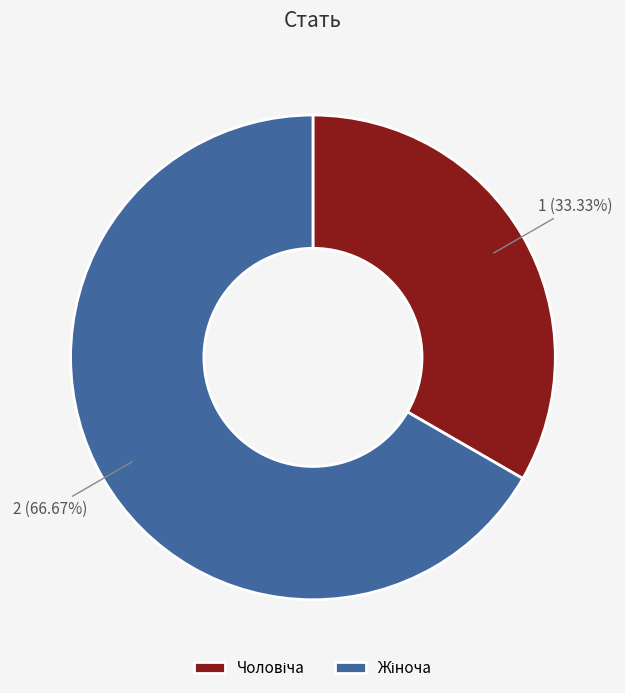

Is there any slice that represents more than half of the pie?

Yes